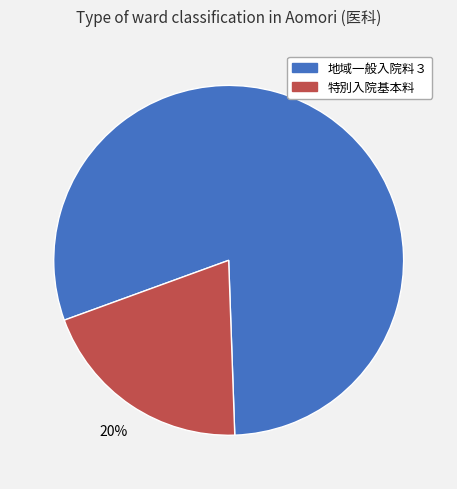

The 地域一般入院料３ slice represents 80% of the pie. True or false?

True